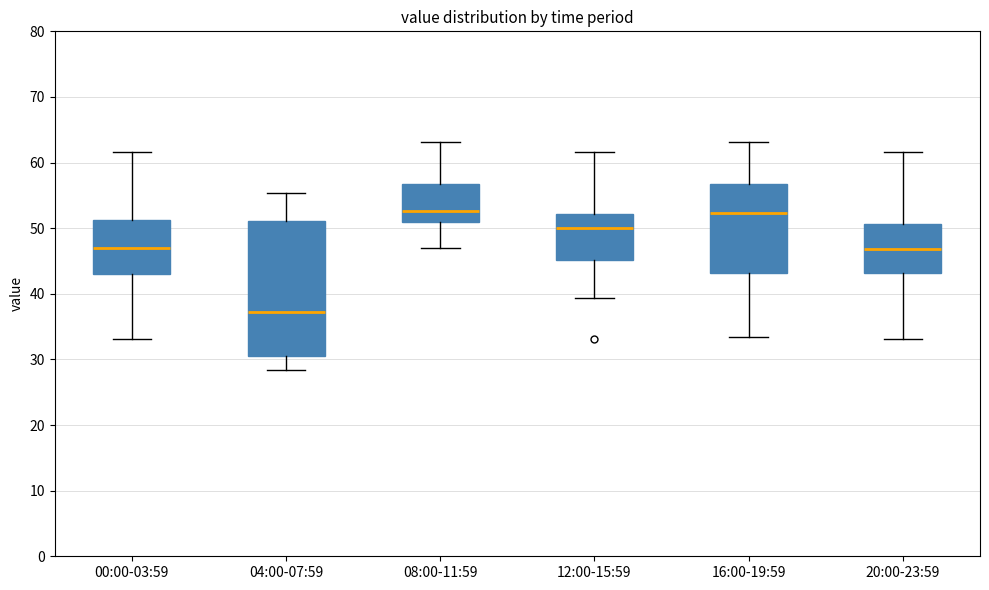

Reading left to right, transcribe this box plot: for each box, give where its median line is, the range the box spans, and where its two whiskers end, as read against the y-axis. The values are not printed on the chart, so give them approximately, as read against the axis.

00:00-03:59: median 47, box 43 to 51, whiskers 33 to 62
04:00-07:59: median 37, box 30 to 51, whiskers 28 to 55
08:00-11:59: median 53, box 51 to 57, whiskers 47 to 63
12:00-15:59: median 50, box 45 to 52, whiskers 39 to 62
16:00-19:59: median 52, box 43 to 57, whiskers 33 to 63
20:00-23:59: median 47, box 43 to 51, whiskers 33 to 62